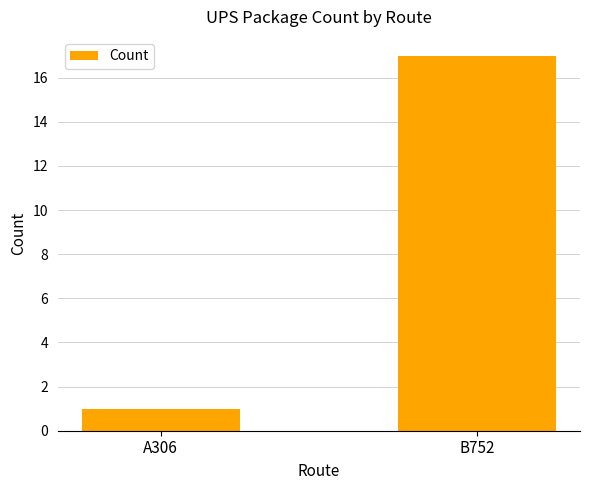

What is the sum of the values at A306 and B752?

18